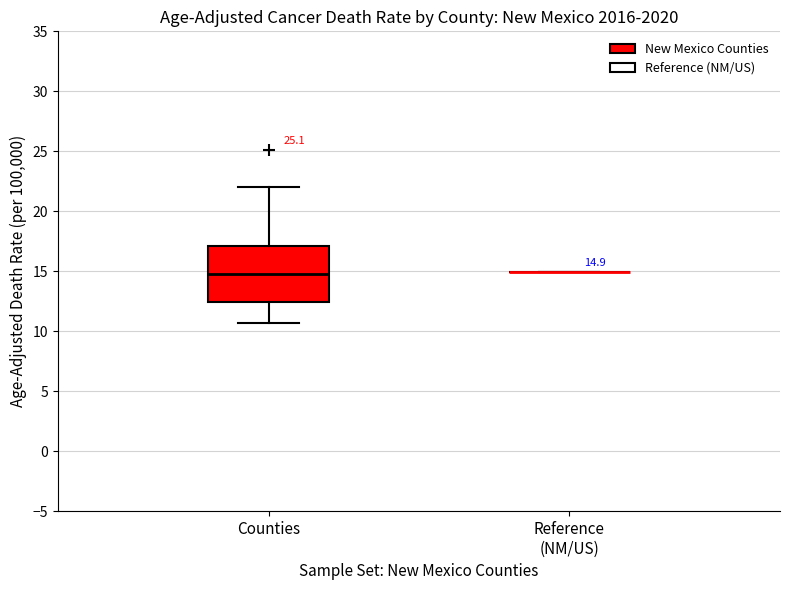

Comparing the boxes themselves (not the whiskers), which one is the tallest?

Counties